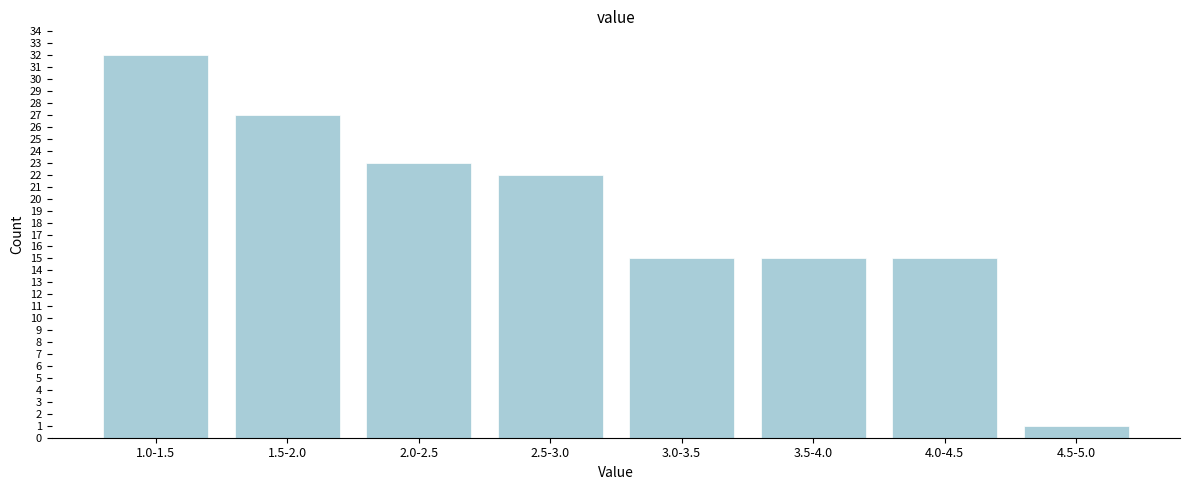

Reading left to right, extract all data points from this chart.

32	27	23	22	15	15	15	1